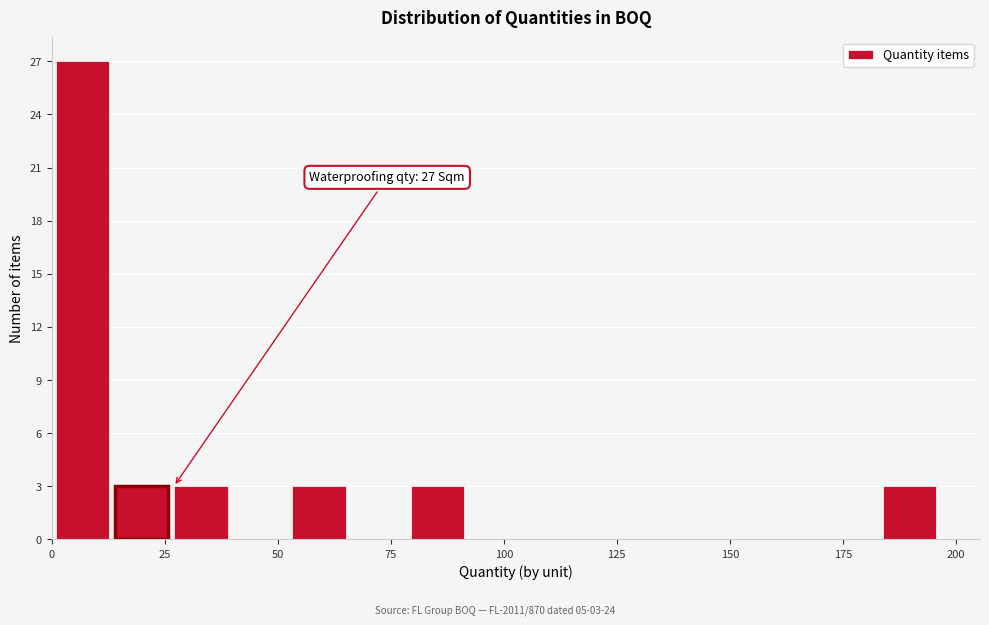

Read against the x-axis, roughly where is the centre of the tallest bar?

5